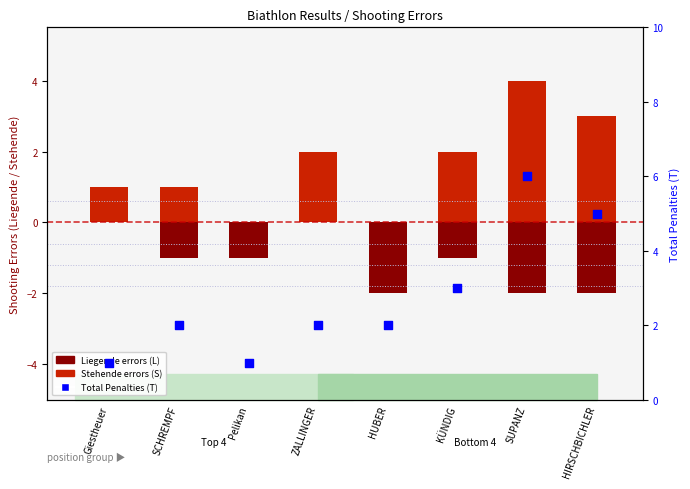

What is the change in value from Giestheuer to ZALLINGER?

+1